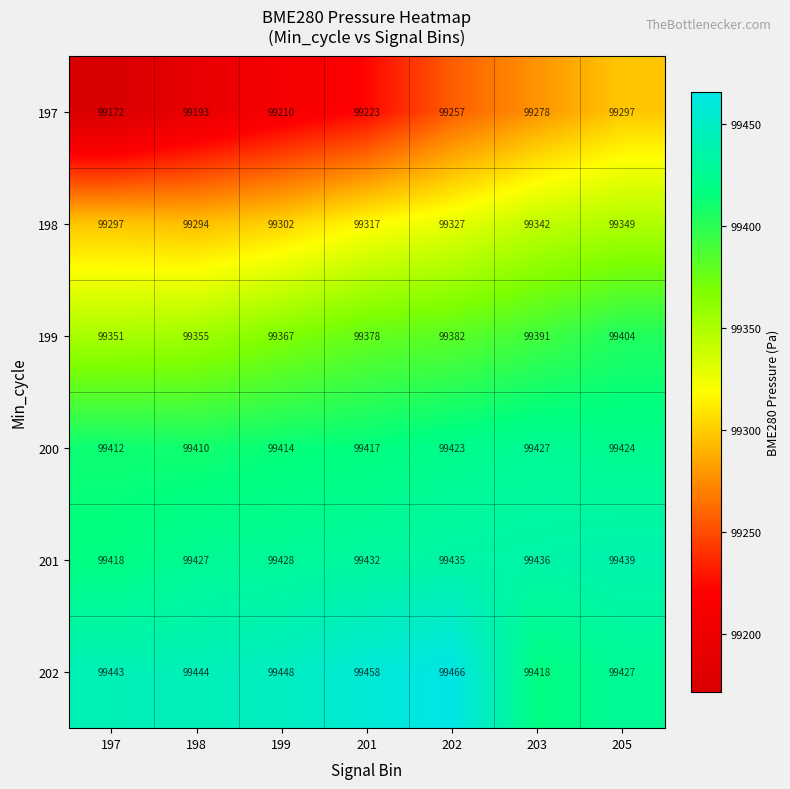

Read the 197 value at 202.

99257